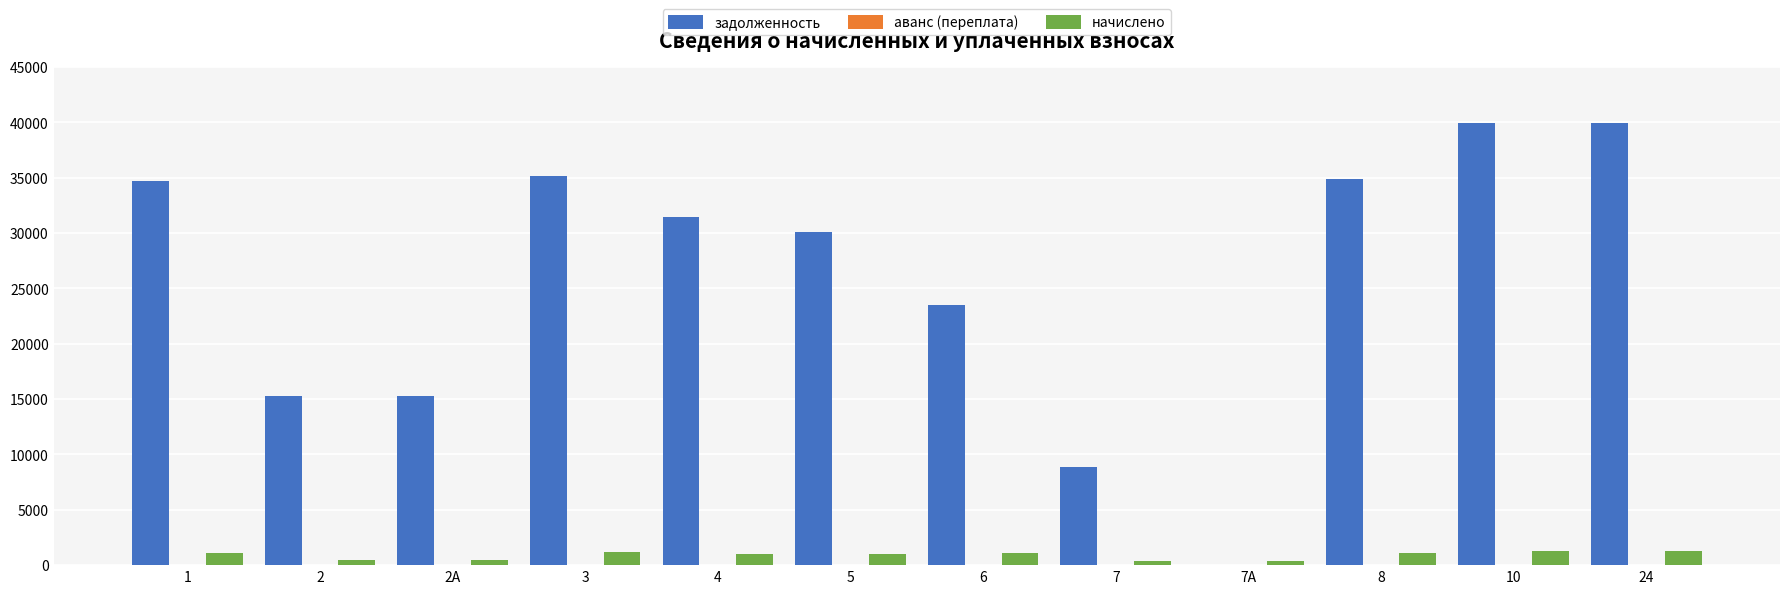

Are the bars grouped side by side (vs. stacked)?

Yes